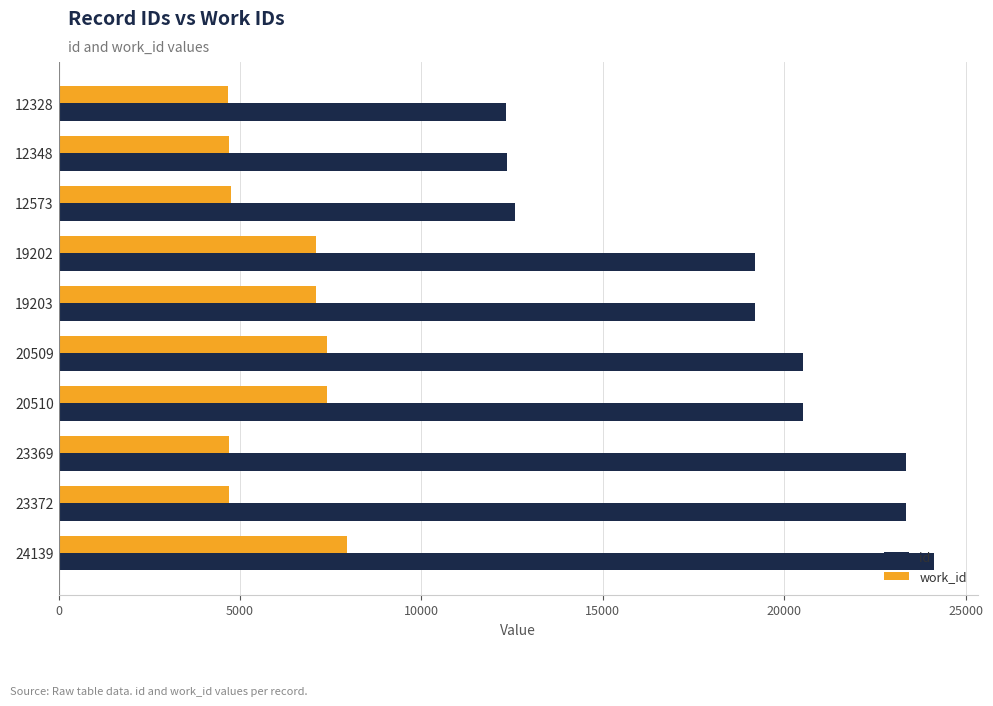

What is the minimum value shown in the chart?

4671